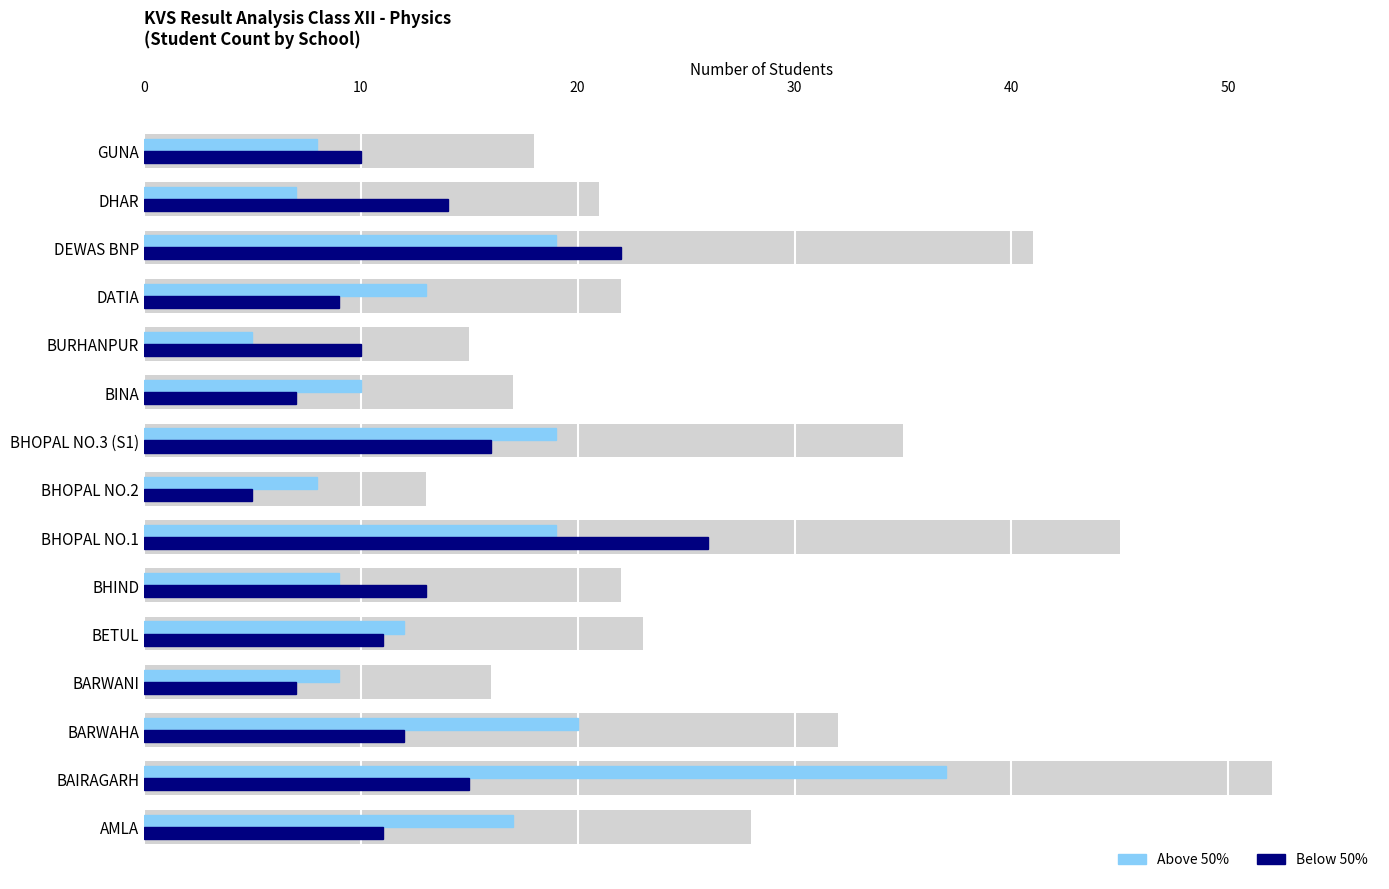

Count the number of data series in this chart.

2